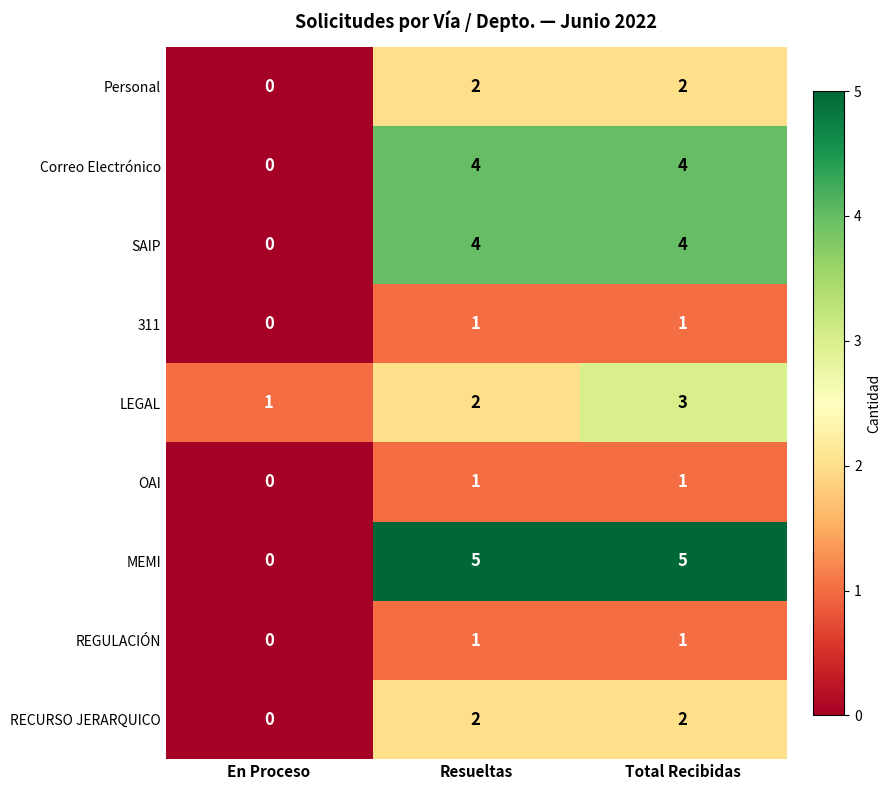

Reading left to right, what are all the values shown in this chart?

Personal: 0	2	2
Correo Electrónico: 0	4	4
SAIP: 0	4	4
311: 0	1	1
LEGAL: 1	2	3
OAI: 0	1	1
MEMI: 0	5	5
REGULACIÓN: 0	1	1
RECURSO JERARQUICO: 0	2	2